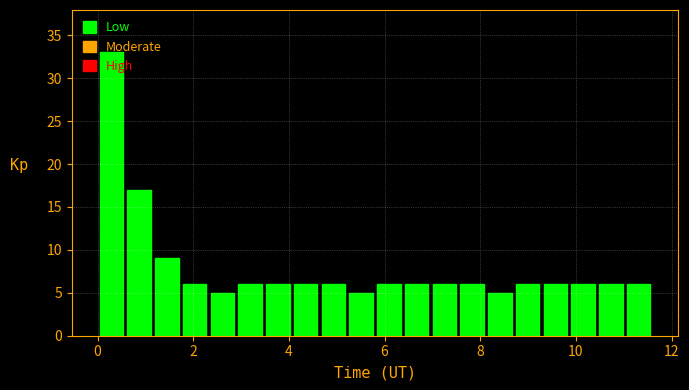

Read against the x-axis, roughly where is the centre of the tallest bar?

0.2